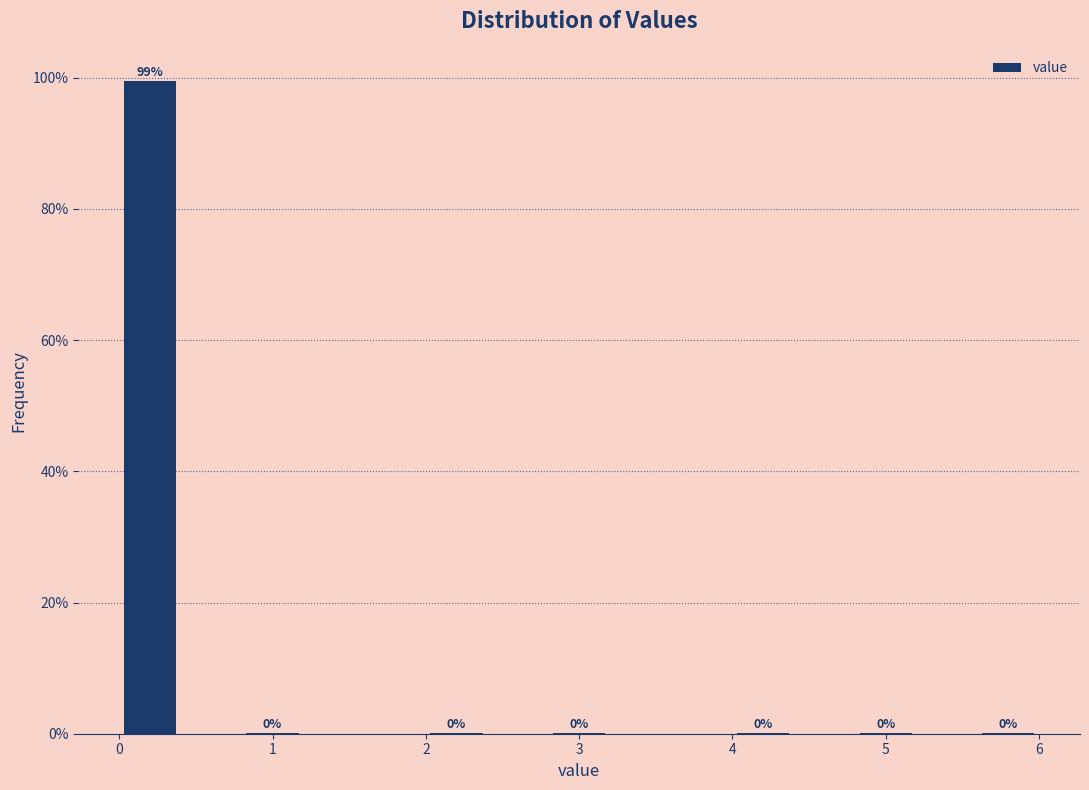

Which range on the x-axis has the tallest bar?

0.0 to 0.4